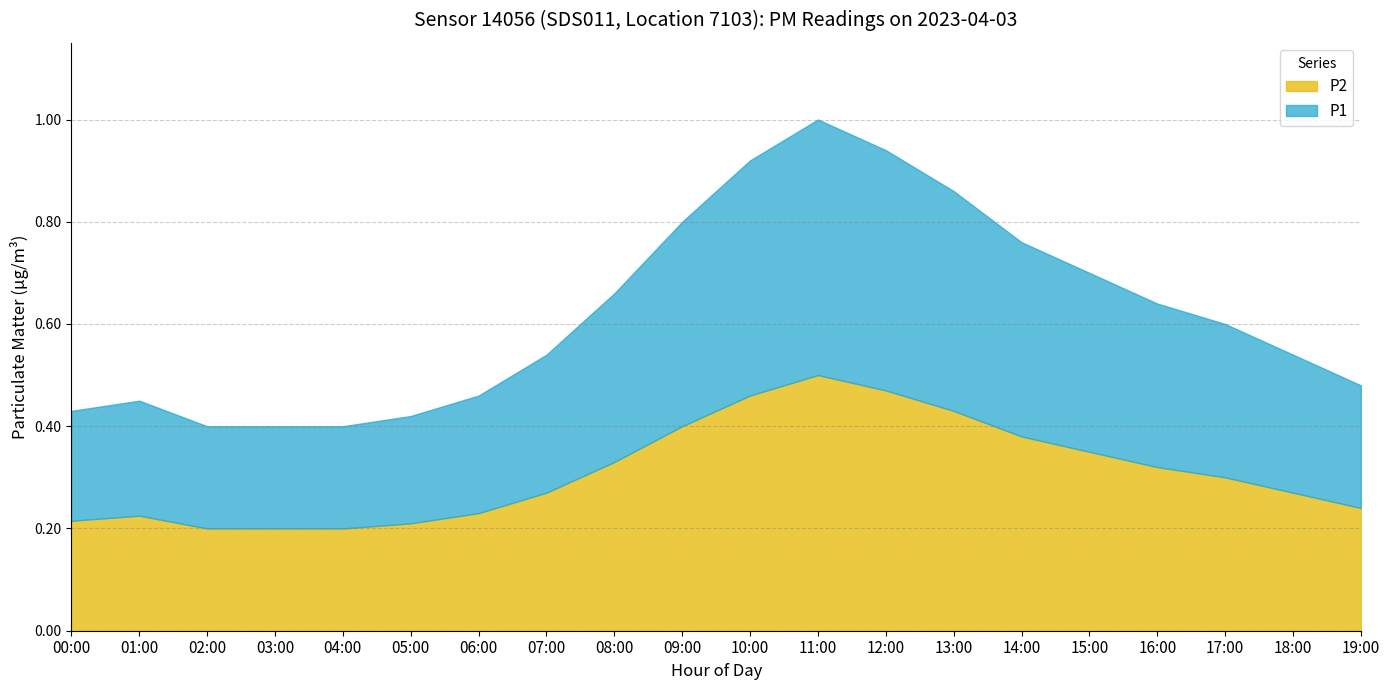

What is the difference between the maximum and minimum values in the P1 series?

0.3